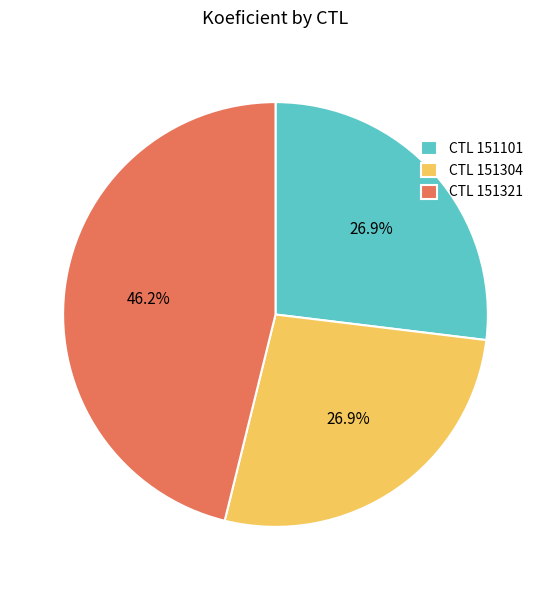

Is there a majority slice in this chart?

No